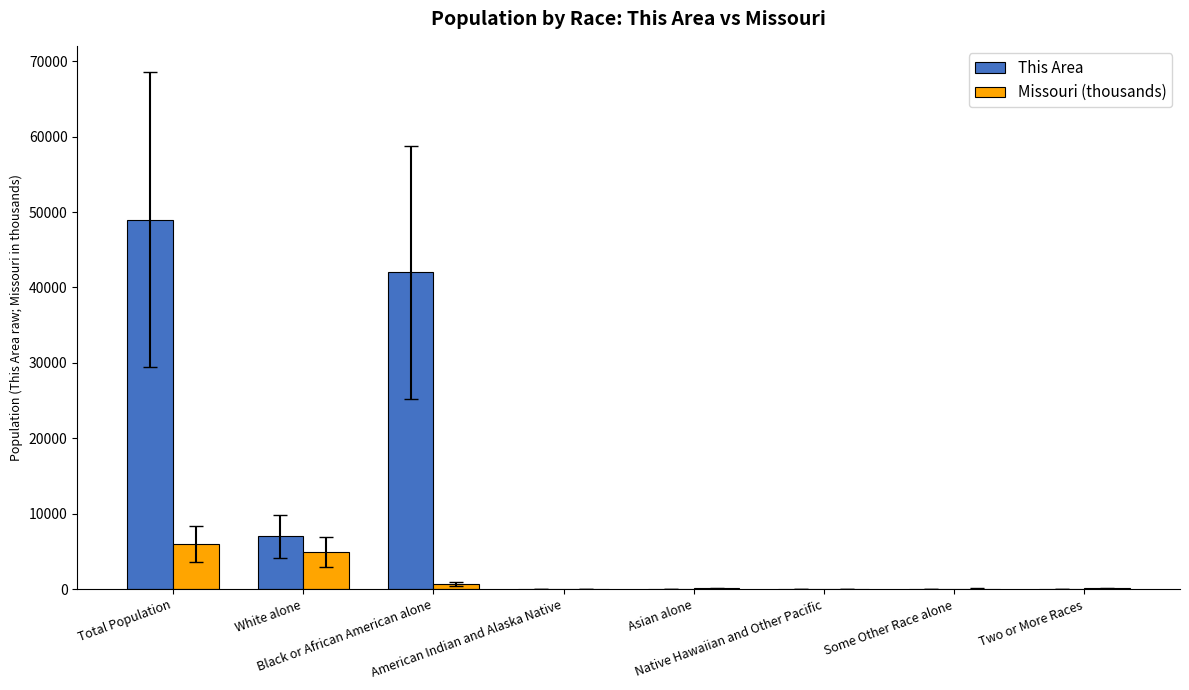

What is the maximum value shown in the chart?

49000.0